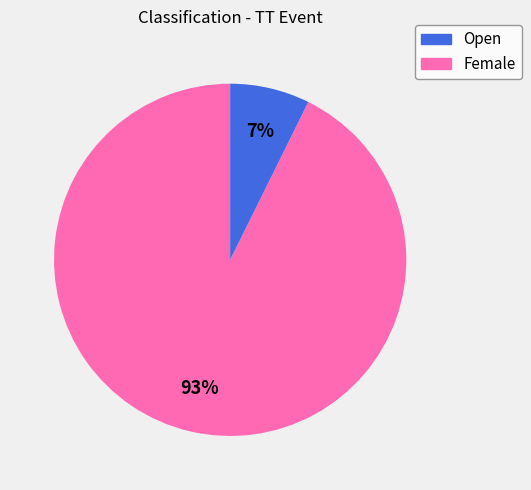

Which category accounts for the majority?

Open